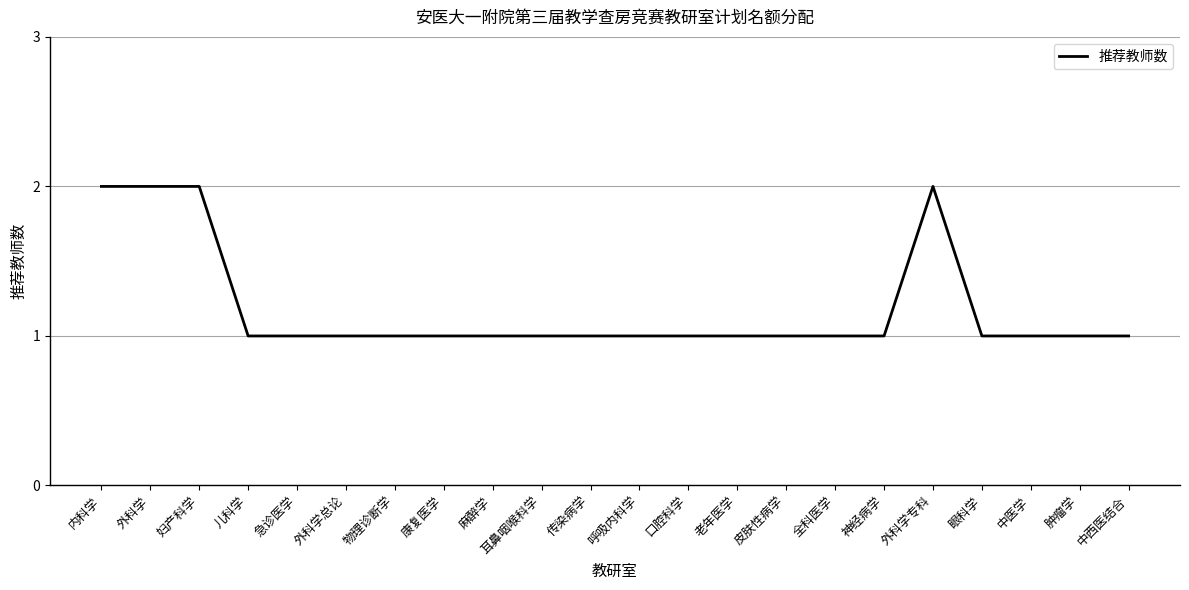

True or false: the data shows 1 at 儿科学.

True